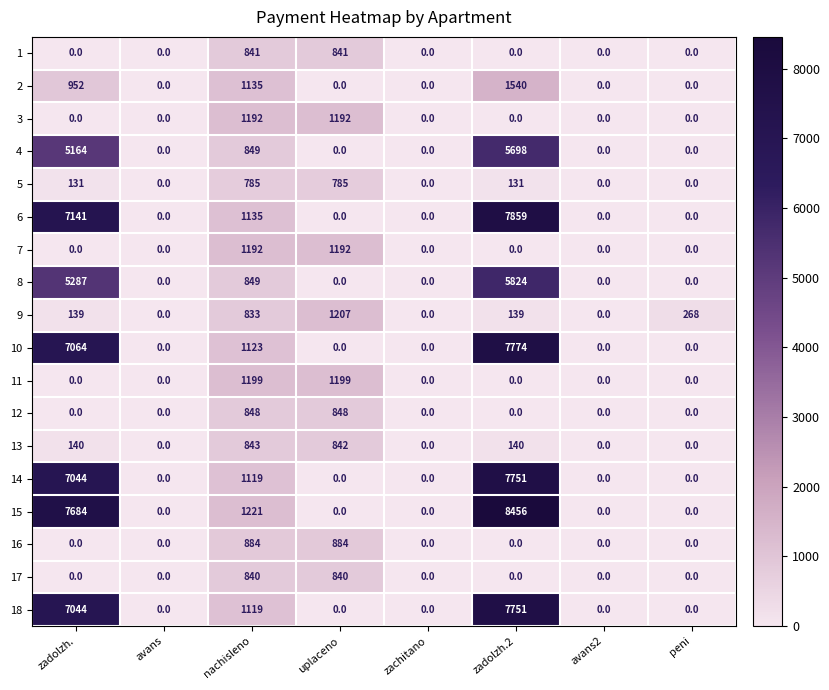

Between zadolzh. and uplaceno, which series saw the biggest shift?

15